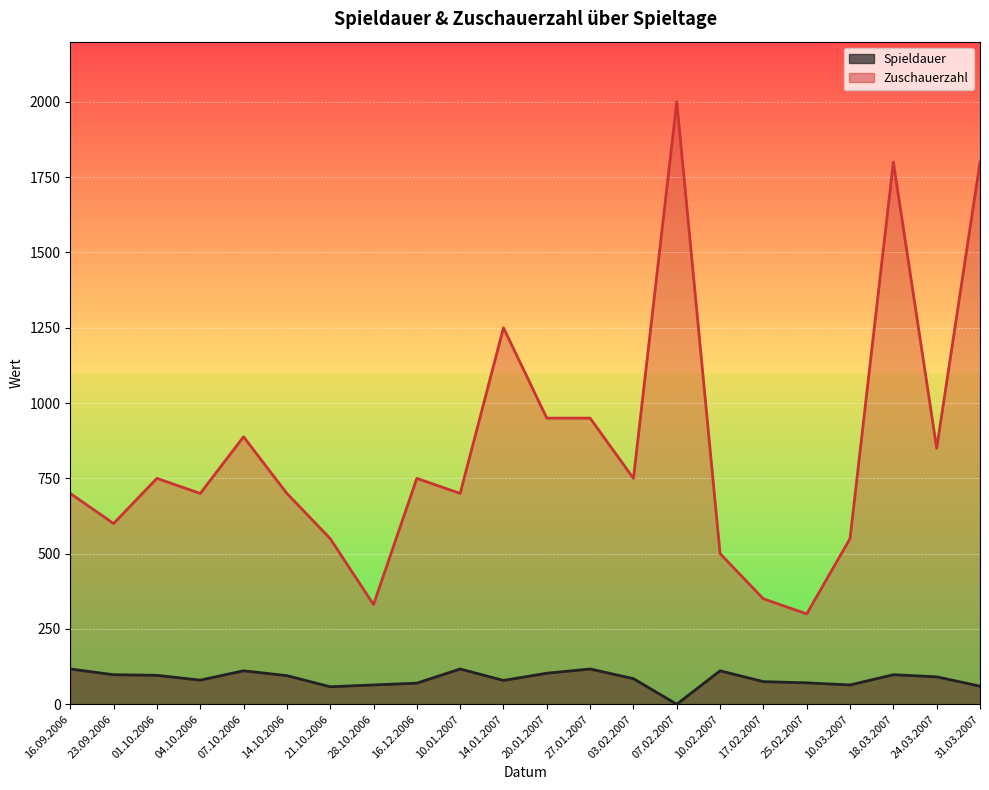

What is the difference between the maximum and second lowest values in the Spieldauer series?

59